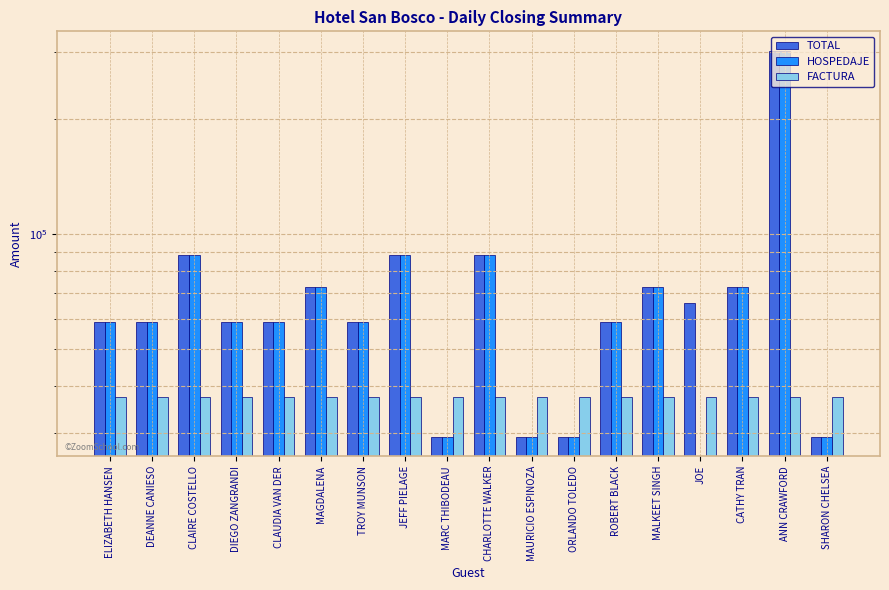

Which category has the highest value across all series?

ANN CRAWFORD